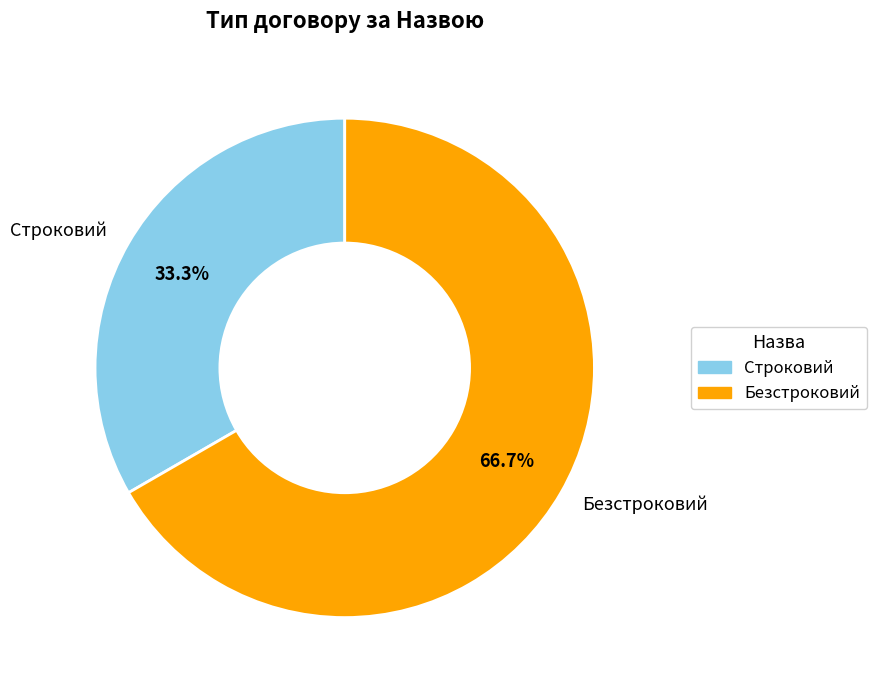

How many slices are in this pie chart?

2